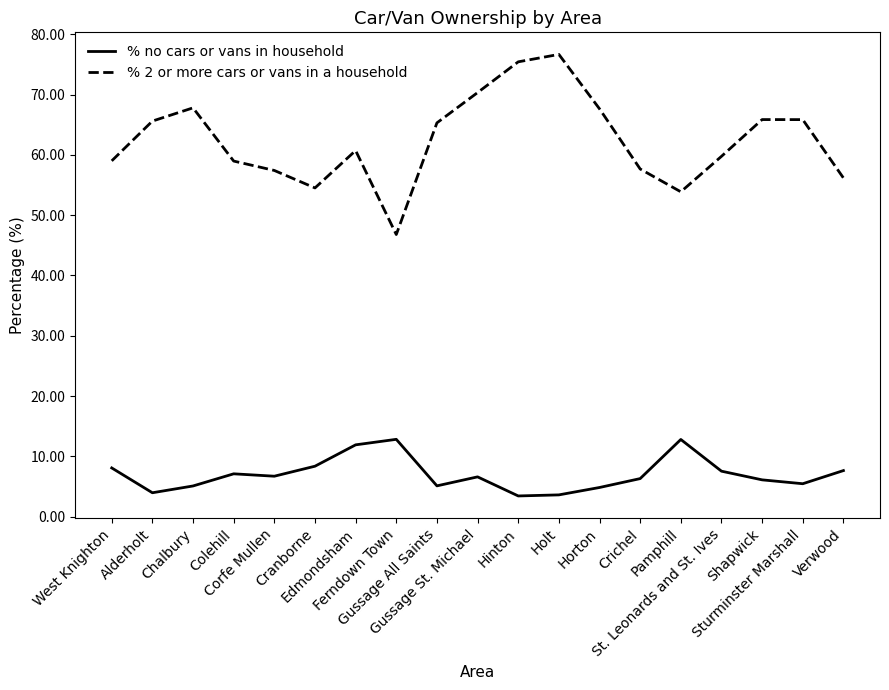

What is the difference between the % 2 or more cars or vans in a household values at Horton and Edmondsham?

6.9